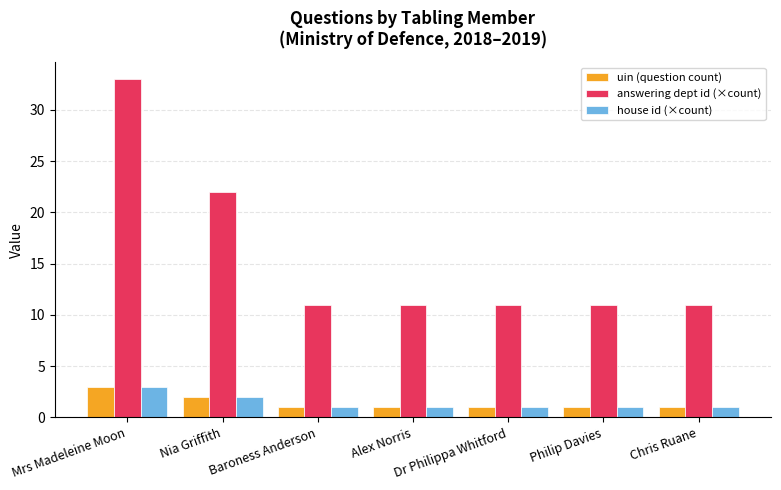

Is it true that answering dept id (×count) equals 32 at Nia Griffith?

False